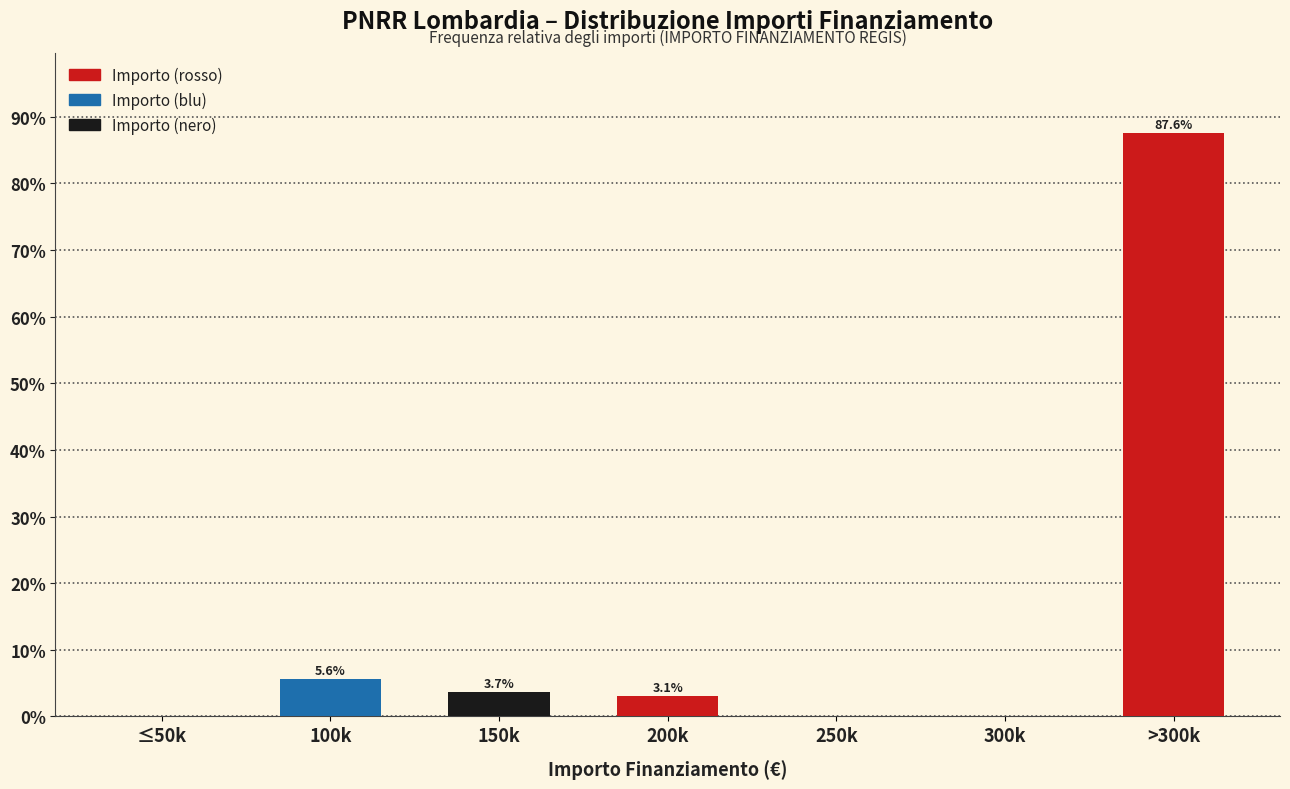

Reading left to right, transcribe all the data shown in this chart.

≤50k=0.0	100k=5.6	150k=3.7	200k=3.1	250k=0.0	300k=0.0	>300k=87.6